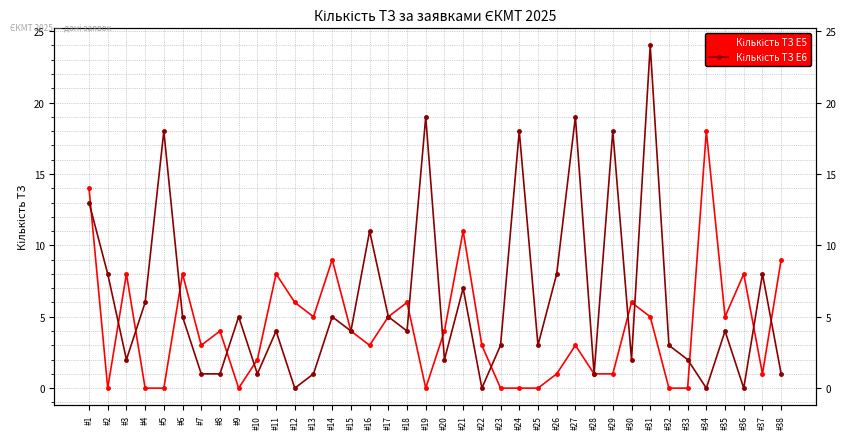

How many data points does each series have?

38